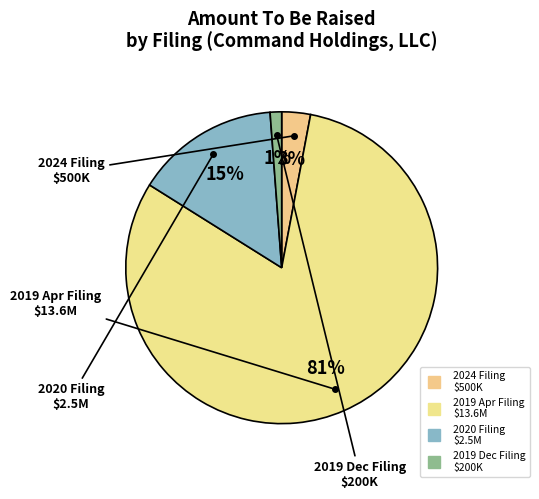

To the nearest percent, what is the difference between the largest and smallest slice percentages?

80%